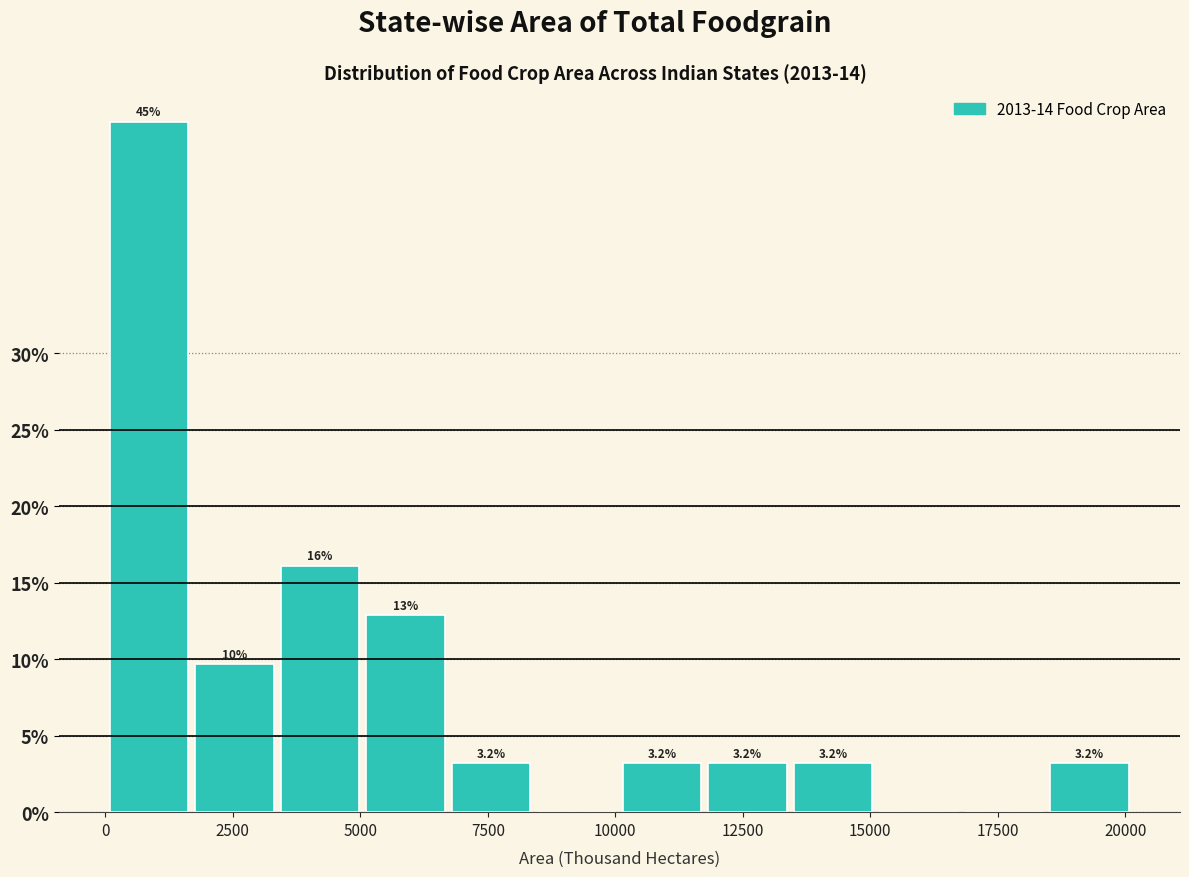

Around what value on the x-axis is the tallest bar? Give the approximate position of its centre, as read against the axis.

1000